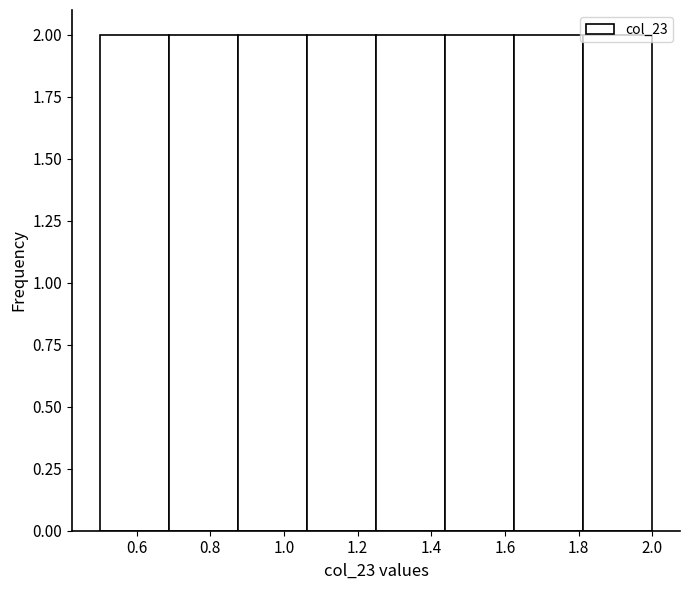

Reading left to right, transcribe this chart: for each bar, give the range it covers on the x-axis and its height. Neither the bar edges nor the heights are printed on the chart, so give them approximately, as read against the axes.

0.50 to 0.68: 2
0.68 to 0.88: 2
0.88 to 1.06: 2
1.06 to 1.26: 2
1.26 to 1.44: 2
1.44 to 1.62: 2
1.62 to 1.82: 2
1.82 to 2.00: 2